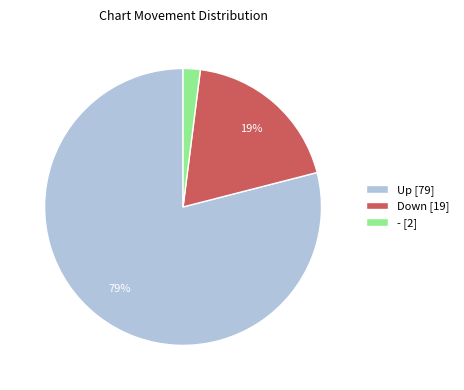

What is the smallest slice in the pie chart?

- [2]